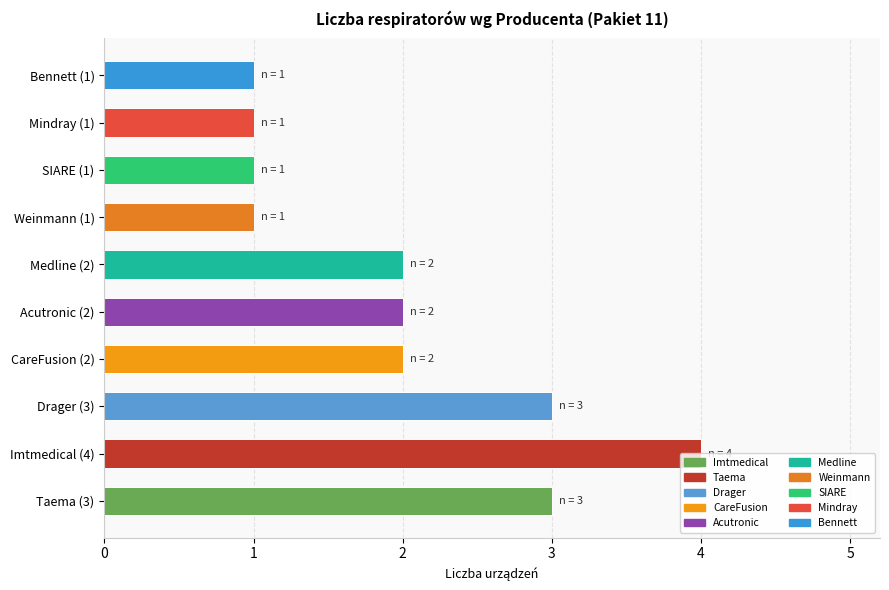

Approximately how many times larger is the value at SIARE (1) compared to Drager (3)?

0.3